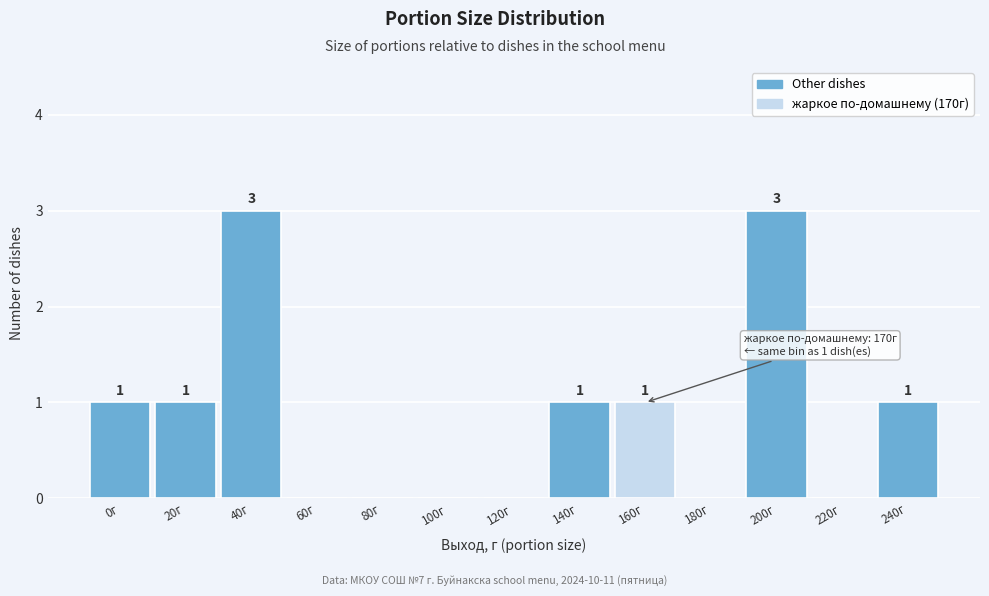

Reading right to left, list all the values displayed in this chart.

240г=1	220г=0	200г=3	180г=0	160г=1	140г=1	120г=0	100г=0	80г=0	60г=0	40г=3	20г=1	0г=1